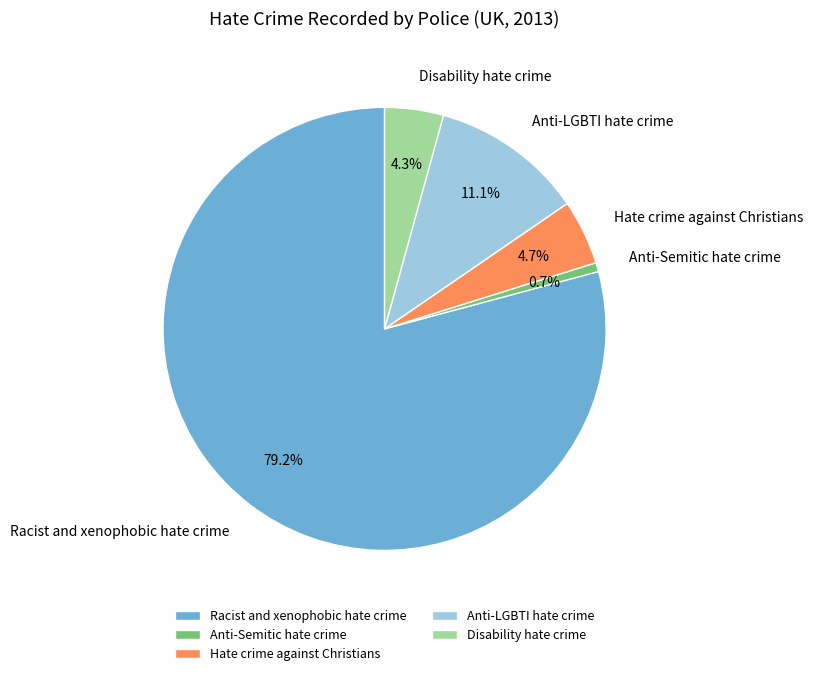

Count the number of slices in the pie.

5